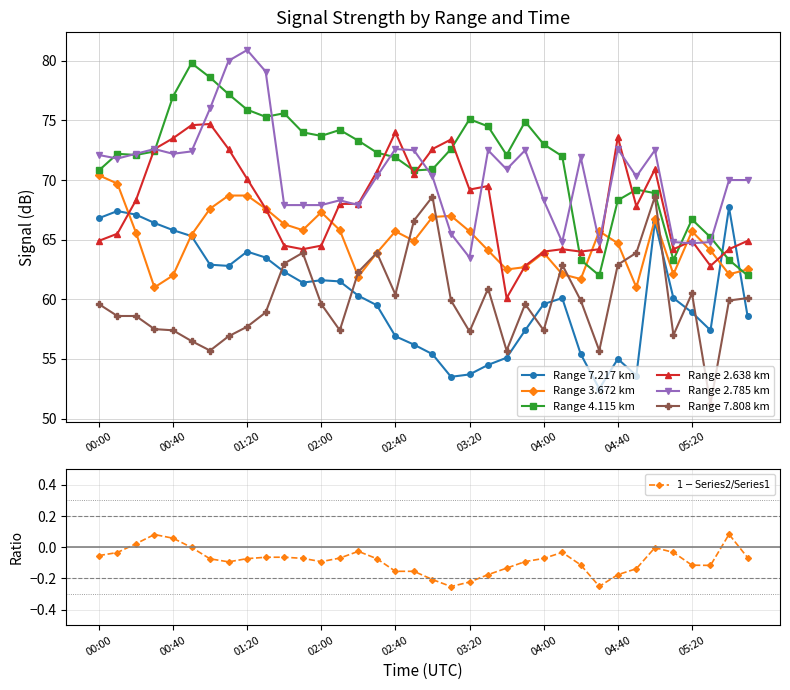

At 05:00, list the series in order from smallest to largest.

7.217, 3.672, 7.808, 4.115, 2.638, 2.785